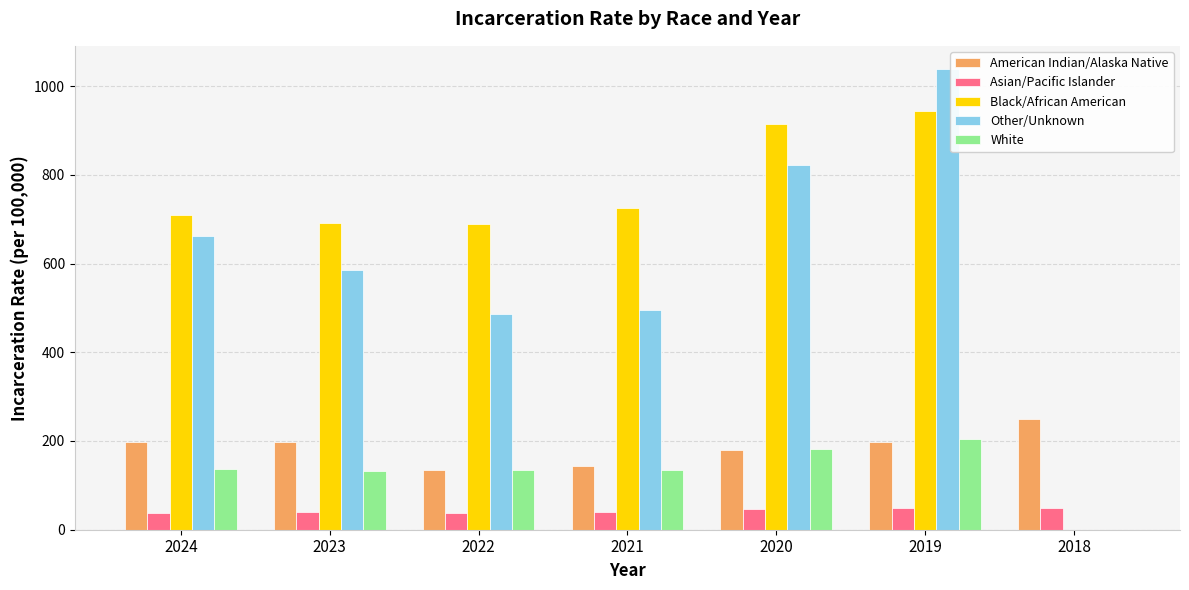

How many positive values does the Black/African American series have?

6